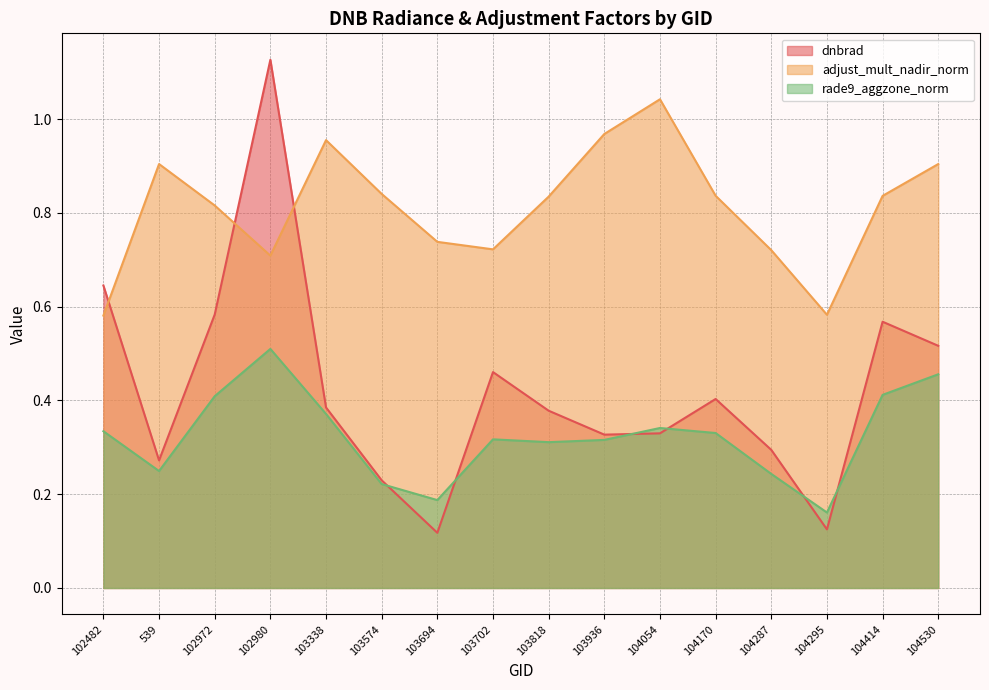

What value does the adjust_mult_nadir_norm series have at 102972?

0.8